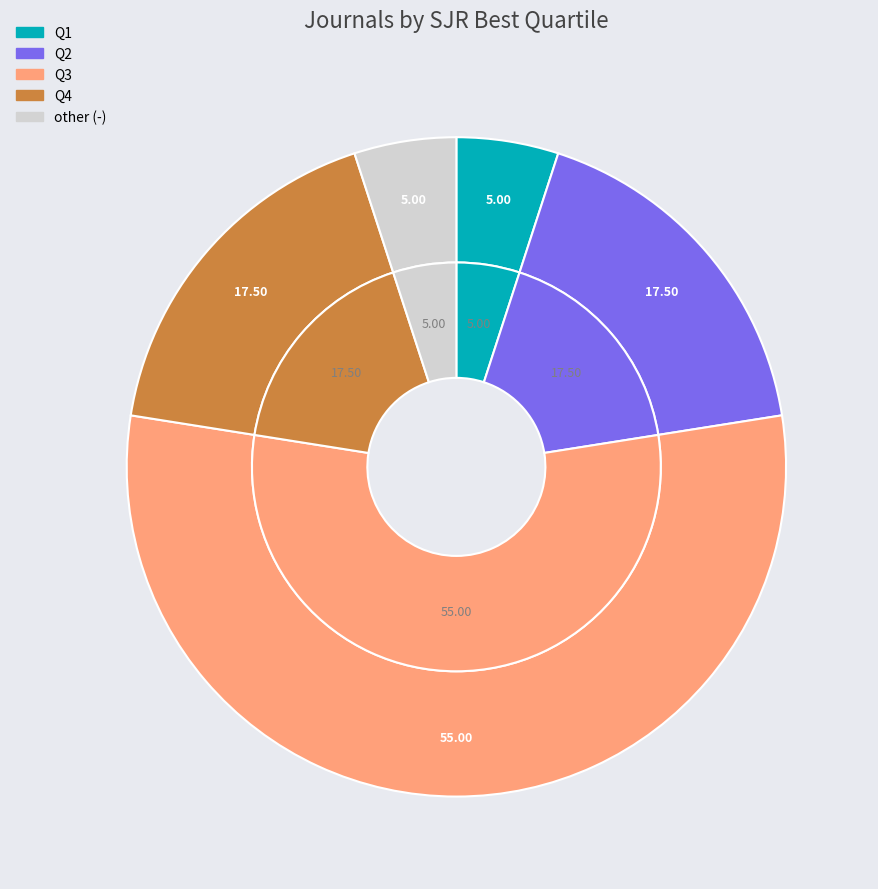

Which slice is the smallest?

Q1